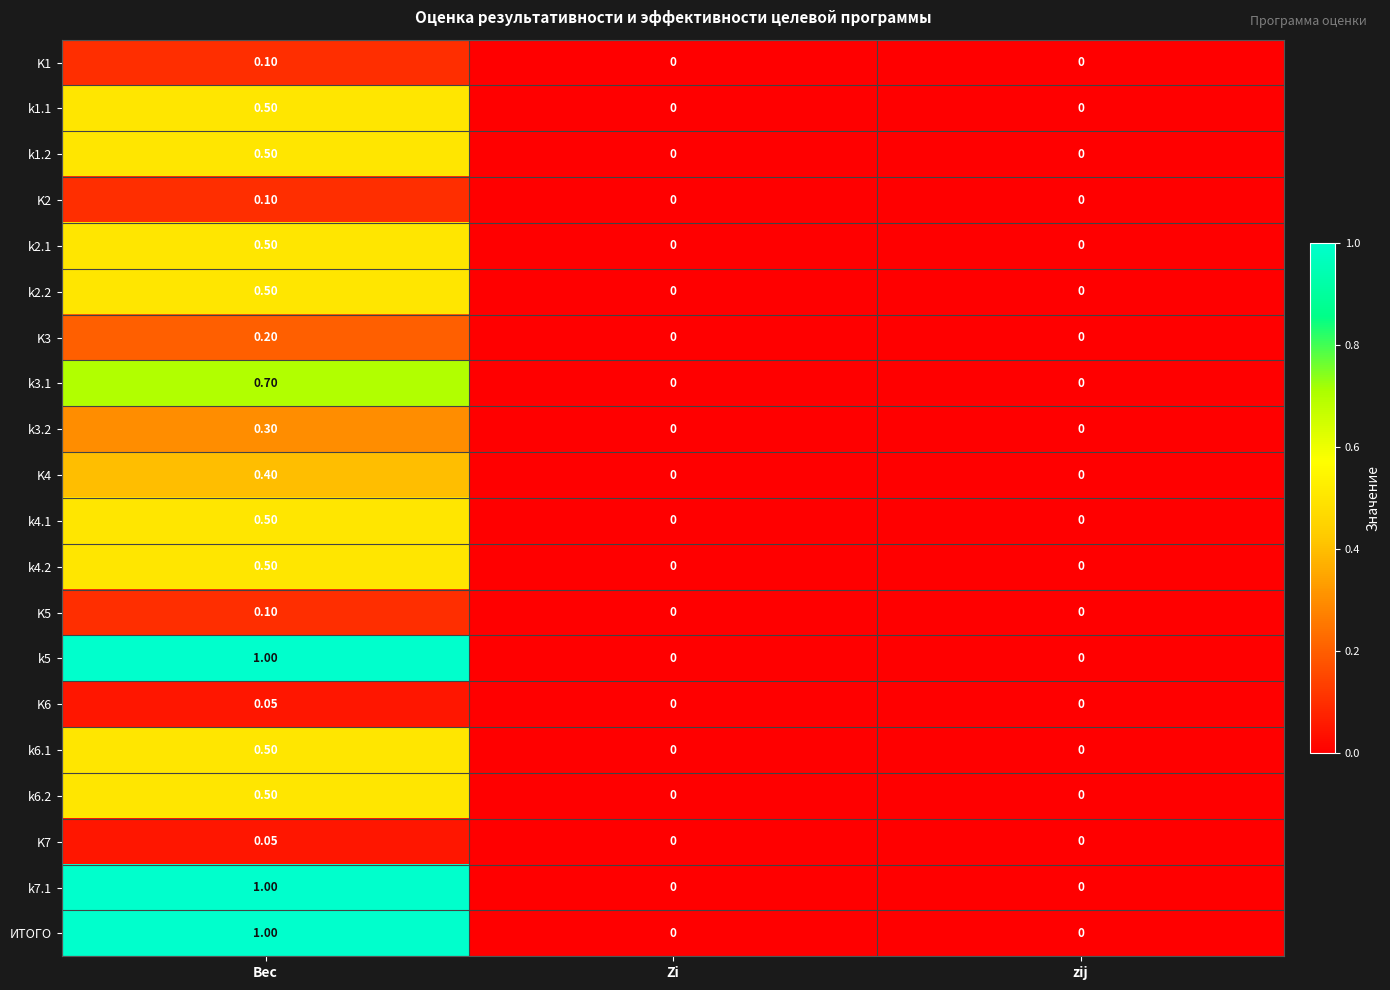

How many series are shown in this chart?

20